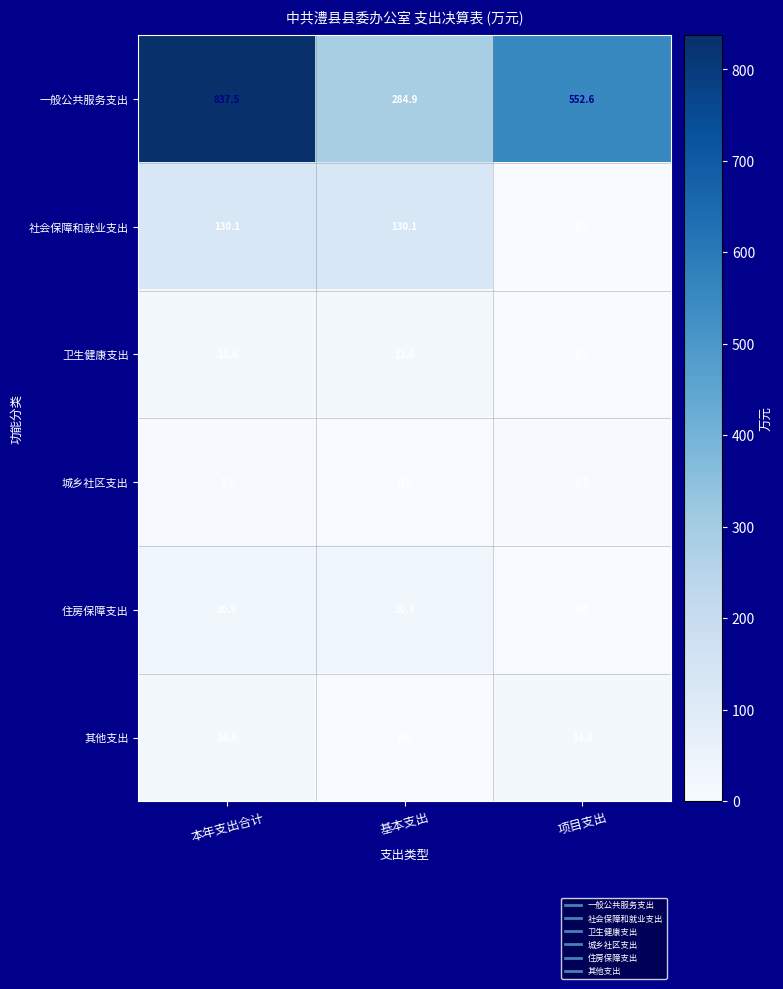

Reading left to right, transcribe all the data shown in this chart.

一般公共服务支出: 本年支出合计=837.5	基本支出=284.9	项目支出=552.6
社会保障和就业支出: 本年支出合计=130.1	基本支出=130.1	项目支出=0.0
卫生健康支出: 本年支出合计=13.6	基本支出=13.6	项目支出=0.0
城乡社区支出: 本年支出合计=3.5	基本支出=0.0	项目支出=3.5
住房保障支出: 本年支出合计=30.9	基本支出=30.9	项目支出=0.0
其他支出: 本年支出合计=14.0	基本支出=0.0	项目支出=14.0